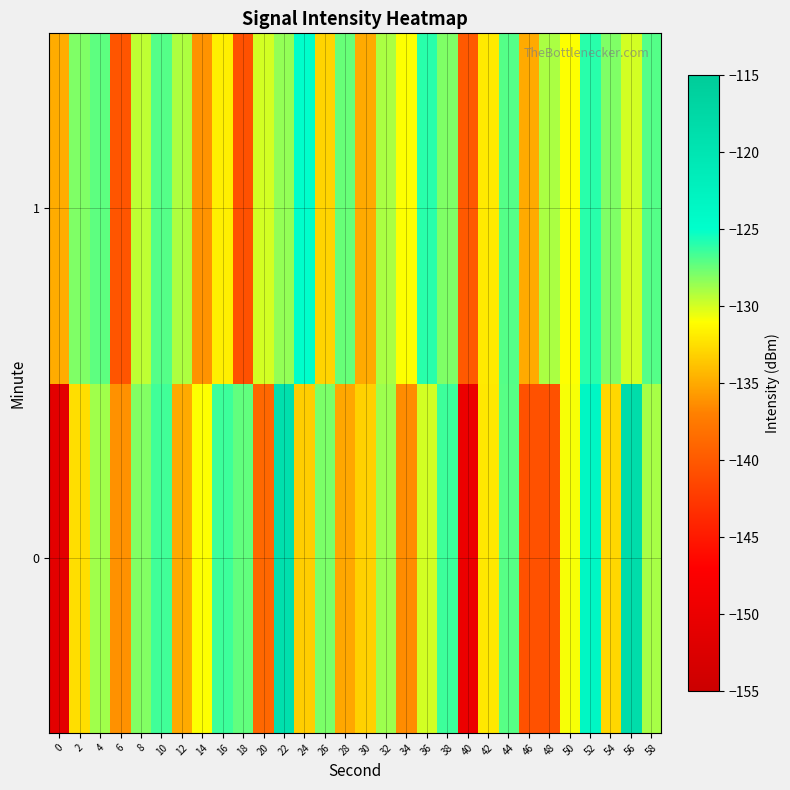

Which has a higher value, 48 or 12?

12